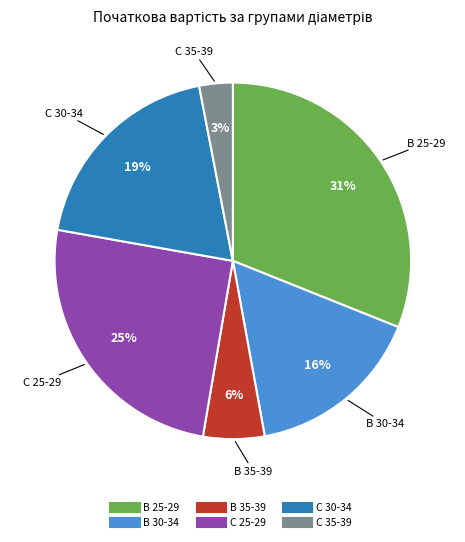

To the nearest percent, what is the average slice percentage?

17%